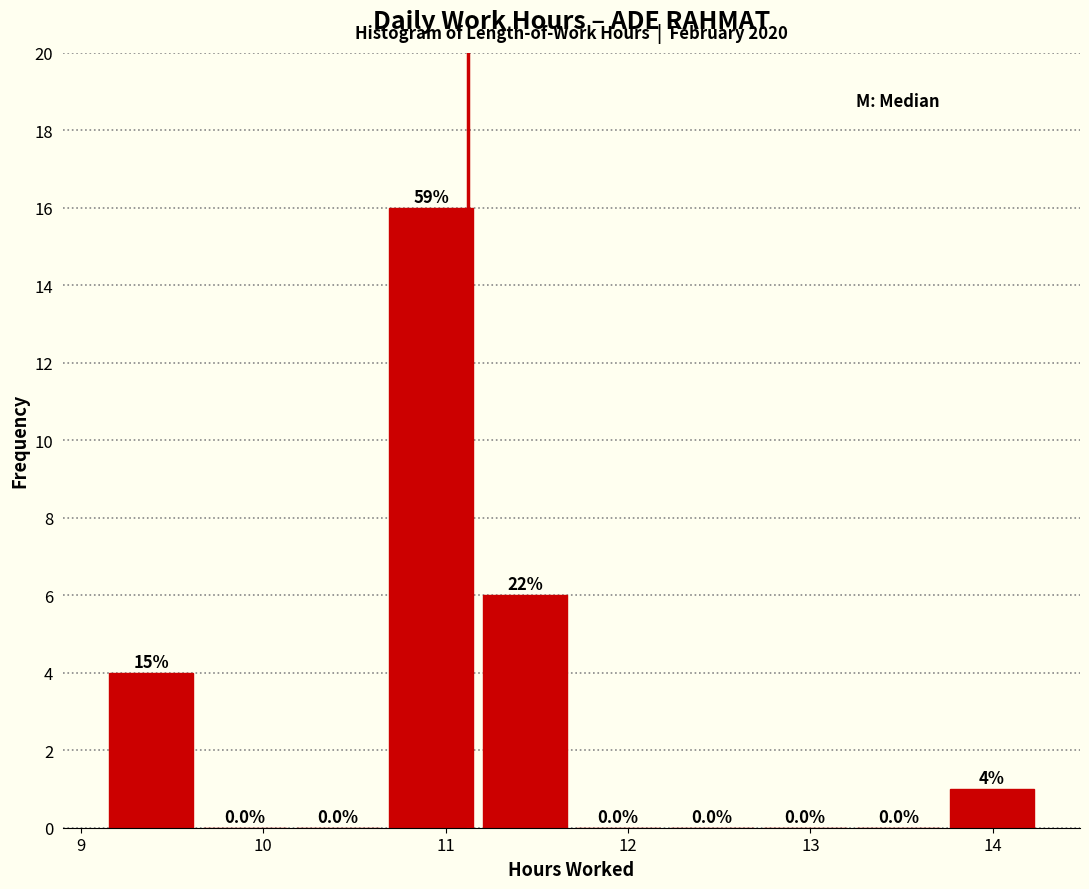

Over which range of the x-axis is the bar tallest?

10.7 to 11.2